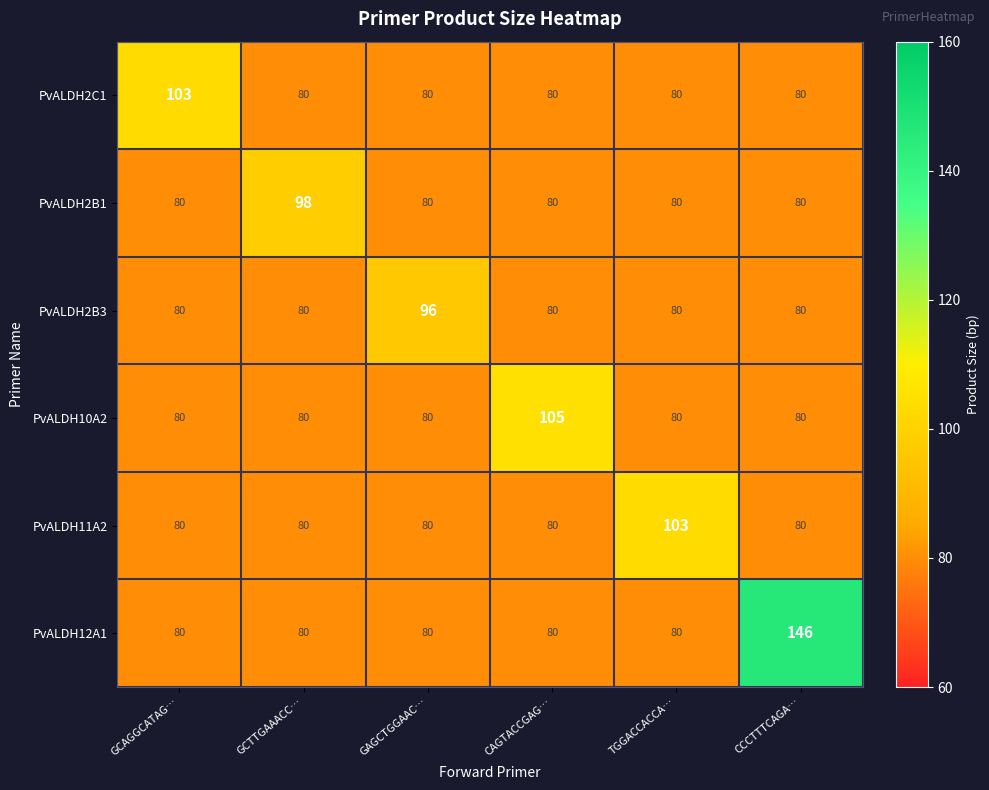

Read the PvALDH11A2 value at TGGACCACCA…, to the nearest 10.

100